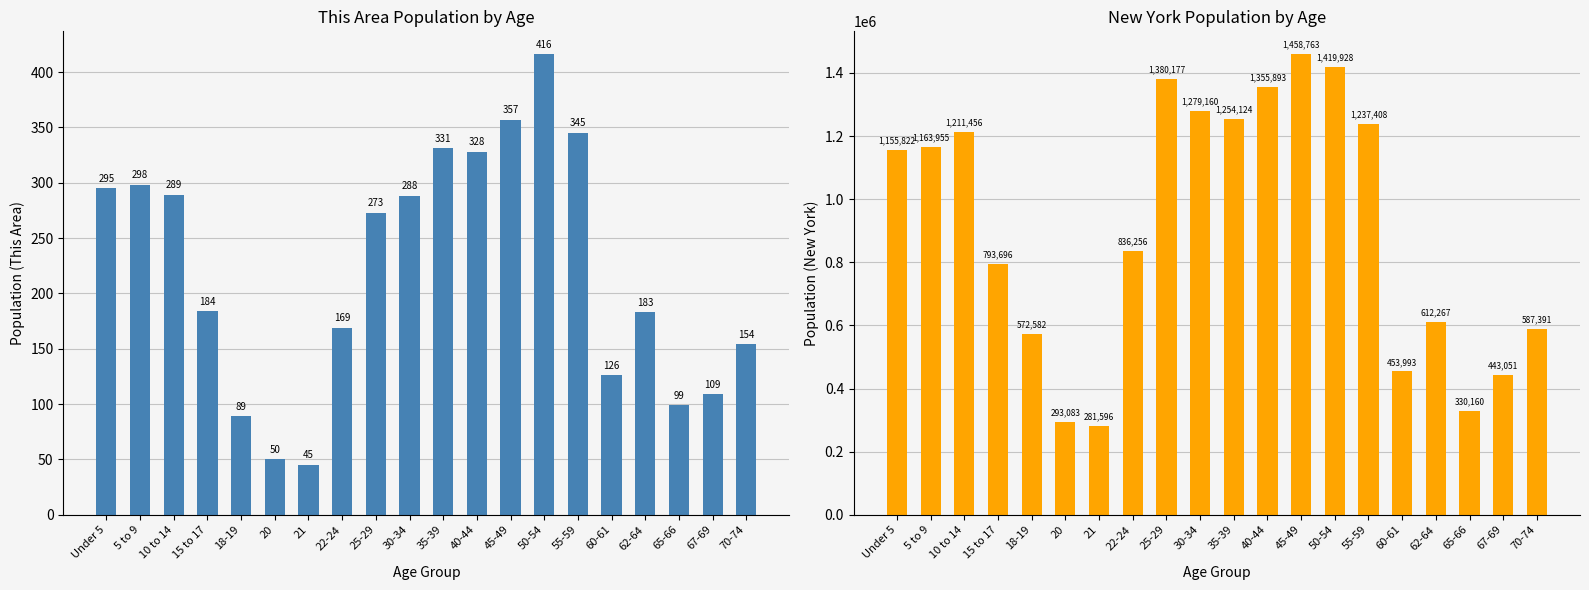

Where is New York nearest to the value 870179?

22-24